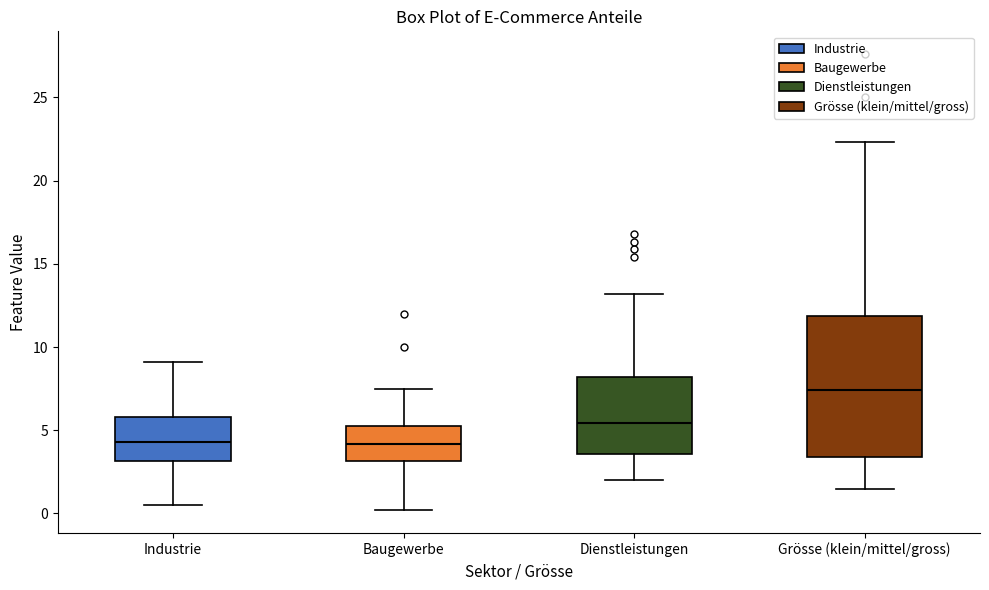

Which box is the tallest, from its lower edge to its upper edge?

Grösse (klein/mittel/gross)